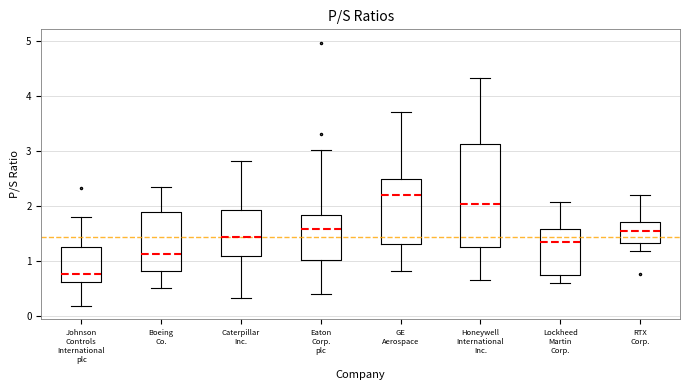

Reading left to right, read every box against the y-axis: the position of its median line, the range the box covers, and the ends of its whiskers. The values are not printed on the chart, so give them approximately, as read against the axis.

Johnson Controls International plc: median 0.8, box 0.6 to 1.2, whiskers 0.2 to 1.8
Boeing Co.: median 1.1, box 0.8 to 1.9, whiskers 0.5 to 2.3
Caterpillar Inc.: median 1.4, box 1.1 to 1.9, whiskers 0.3 to 2.8
Eaton Corp. plc: median 1.6, box 1.0 to 1.8, whiskers 0.4 to 3.0
GE Aerospace: median 2.2, box 1.3 to 2.5, whiskers 0.8 to 3.7
Honeywell International Inc.: median 2.0, box 1.3 to 3.1, whiskers 0.7 to 4.3
Lockheed Martin Corp.: median 1.3, box 0.8 to 1.6, whiskers 0.6 to 2.1
RTX Corp.: median 1.6, box 1.3 to 1.7, whiskers 1.2 to 2.2